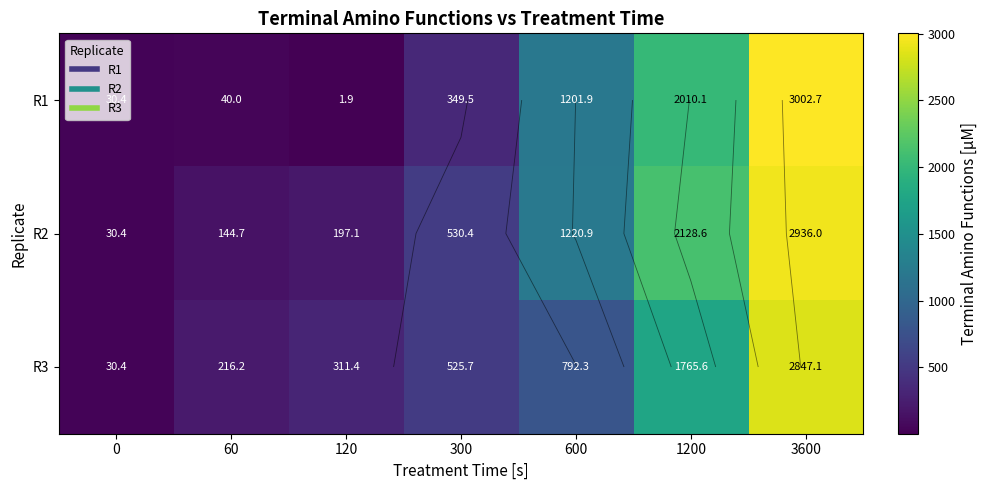

The R3 series shows 525.7 at 300. True or false?

True